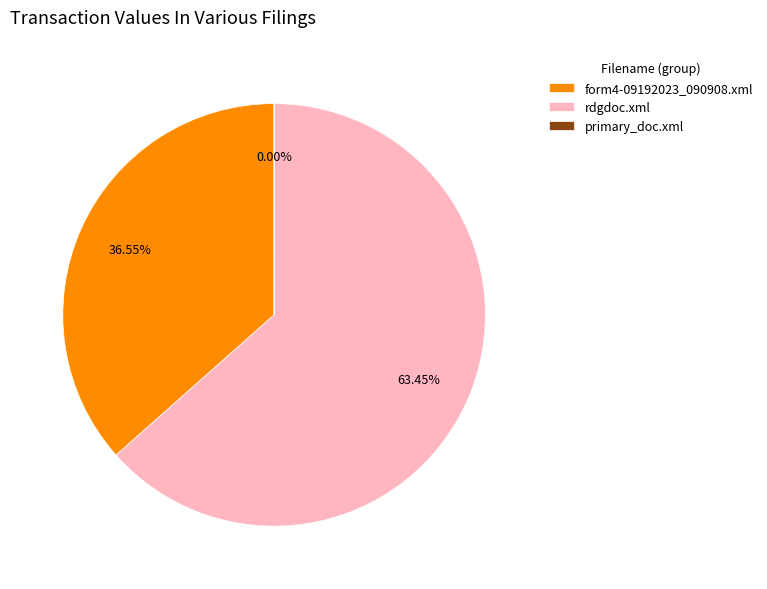

Which category accounts for the majority?

rdgdoc.xml